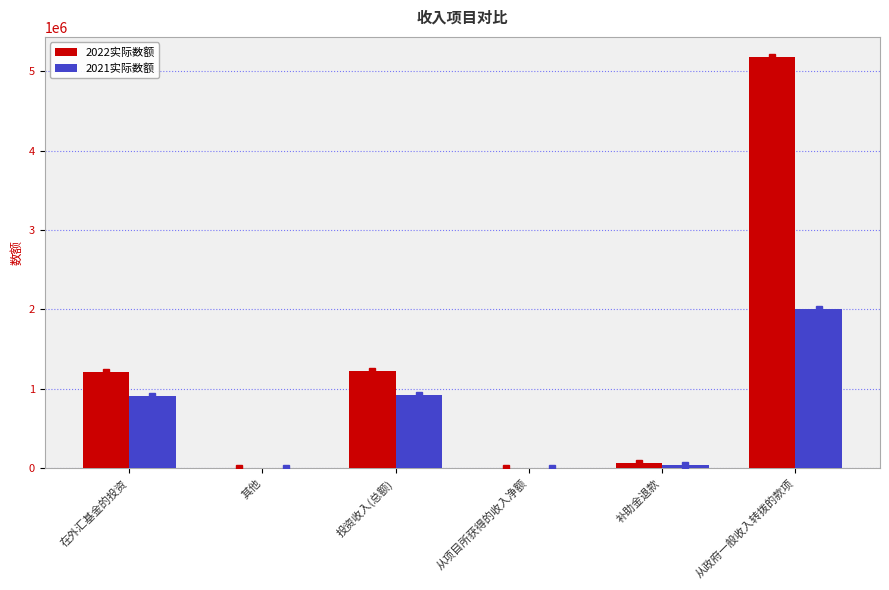

Is the value of 2022实际数额 at 从政府一般收入转拨的款项 greater than the value of 2021实际数额 at 投资收入(总额)?

Yes